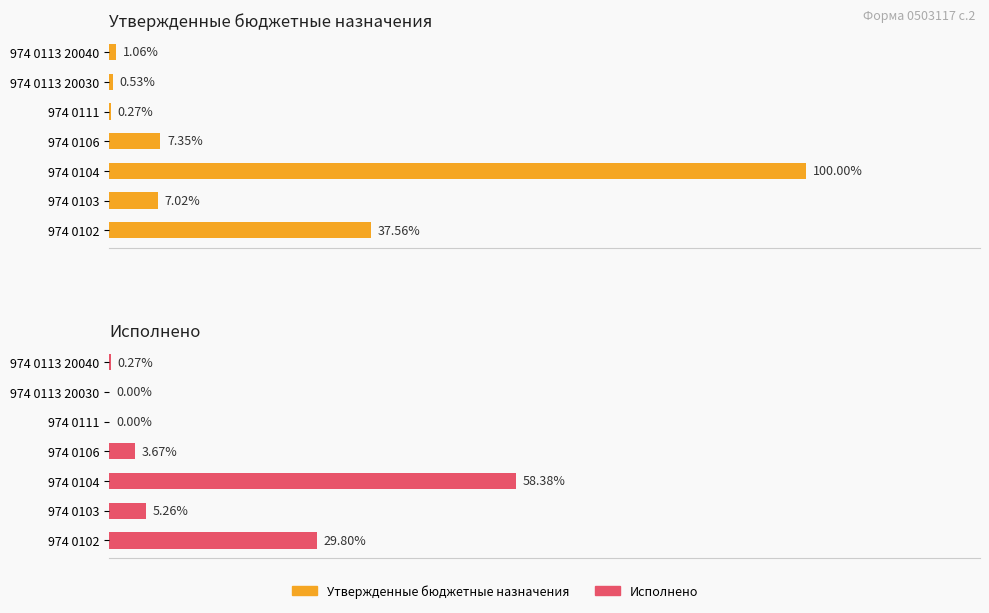

What are all the series names shown in the legend?

Утвержденные бюджетные назначения, Исполнено